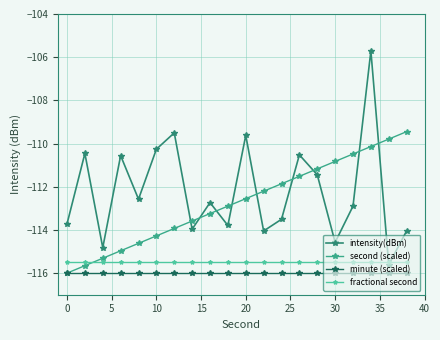

Which series has the widest spread of values?

intensity(dBm)